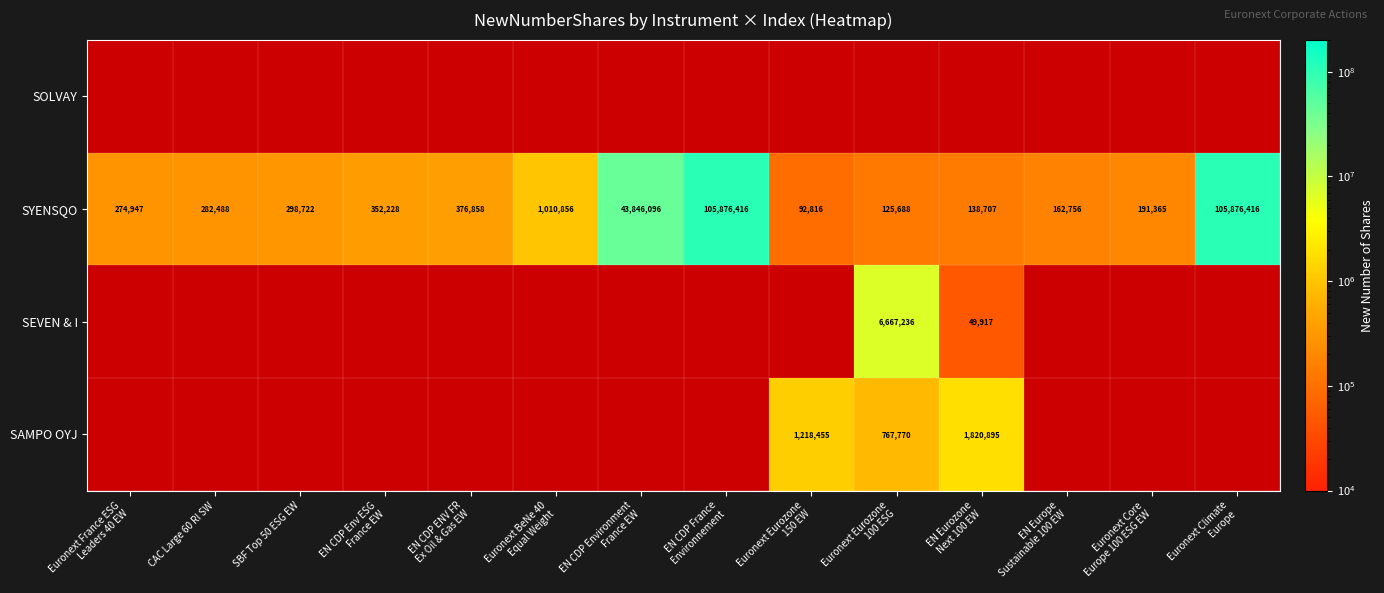

What is the maximum value shown in the chart?

105876416.0